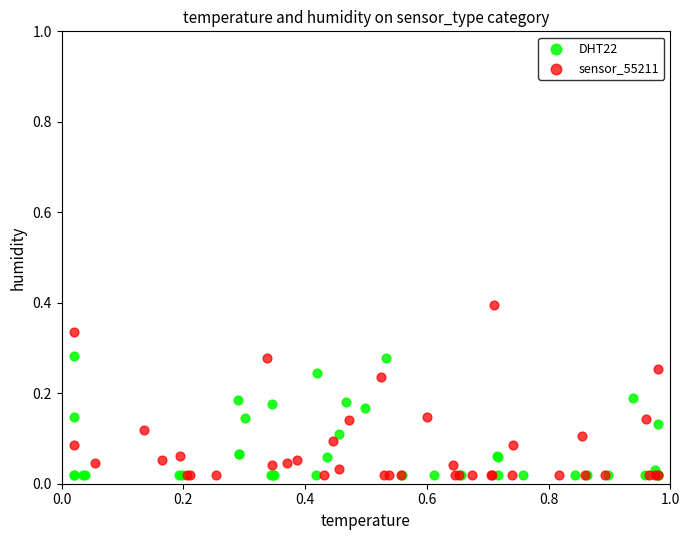

Which series contains the highest Y value?

sensor_55211